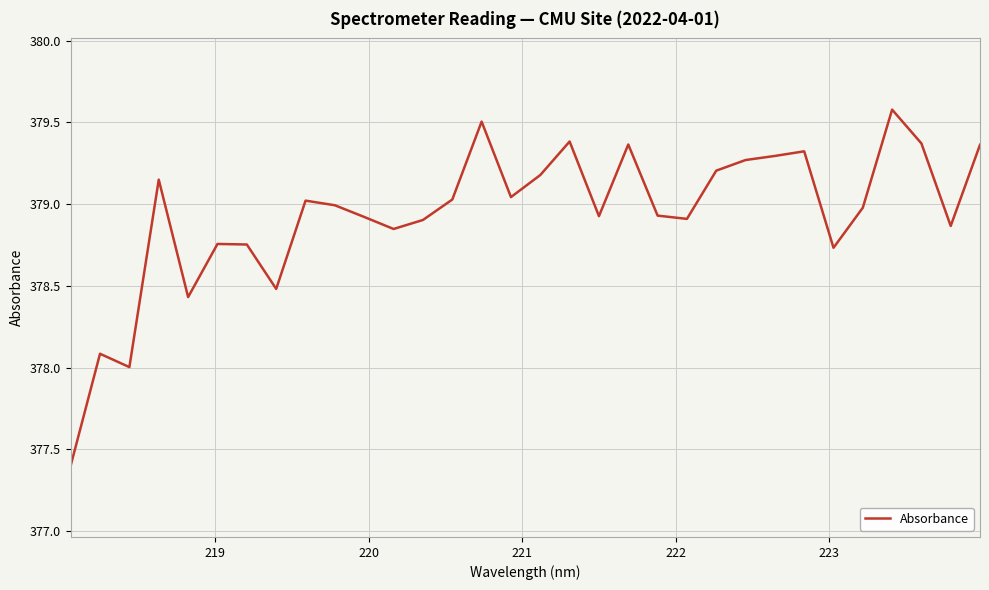

What is the smallest value displayed?

377.4